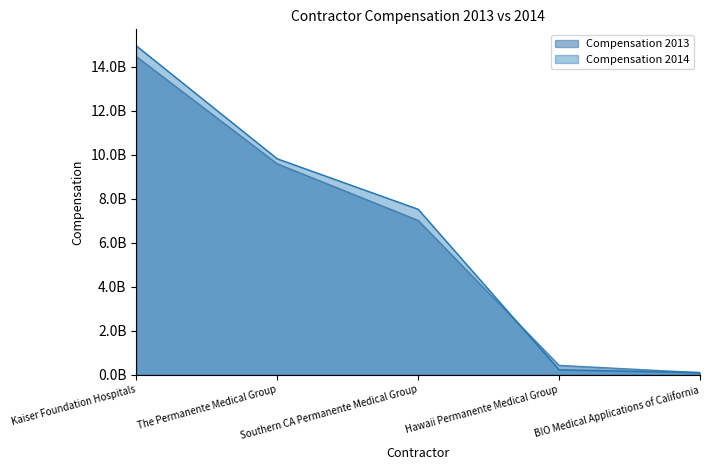

Which series ends up on top after the final intersection of Compensation 2013 and Compensation 2014?

Compensation 2014